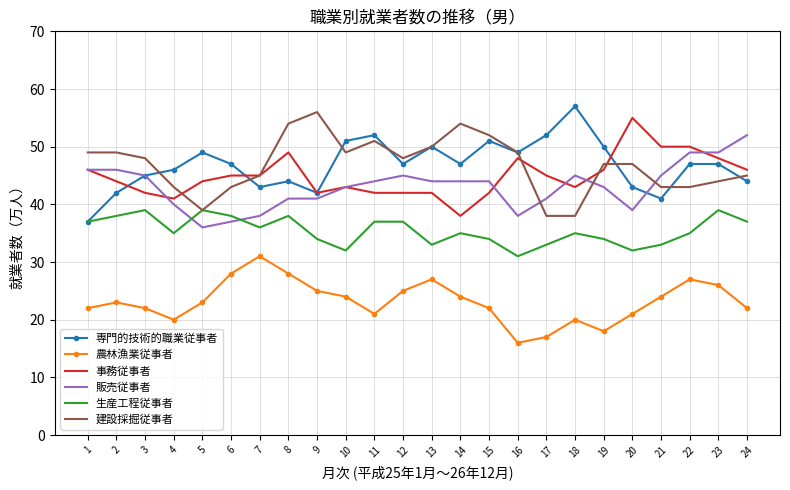

Is the value of 生産工程従事者 at 4 greater than the value of 専門的技術的職業従事者 at 20?

No